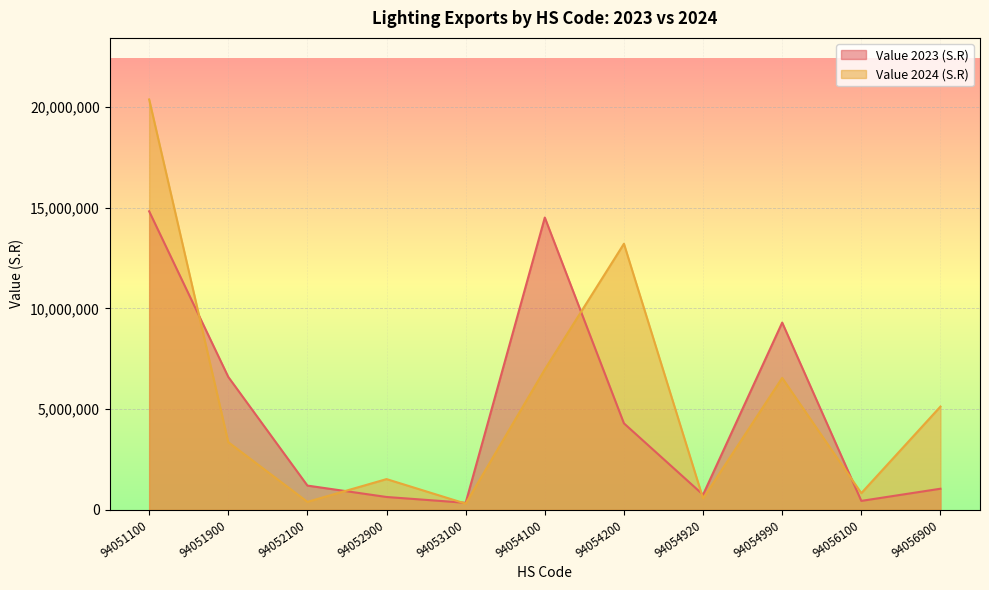

List the labels in order of Value 2023 (S.R) value, smallest first.

94053100, 94056100, 94052900, 94054920, 94056900, 94052100, 94054200, 94051900, 94054990, 94054100, 94051100